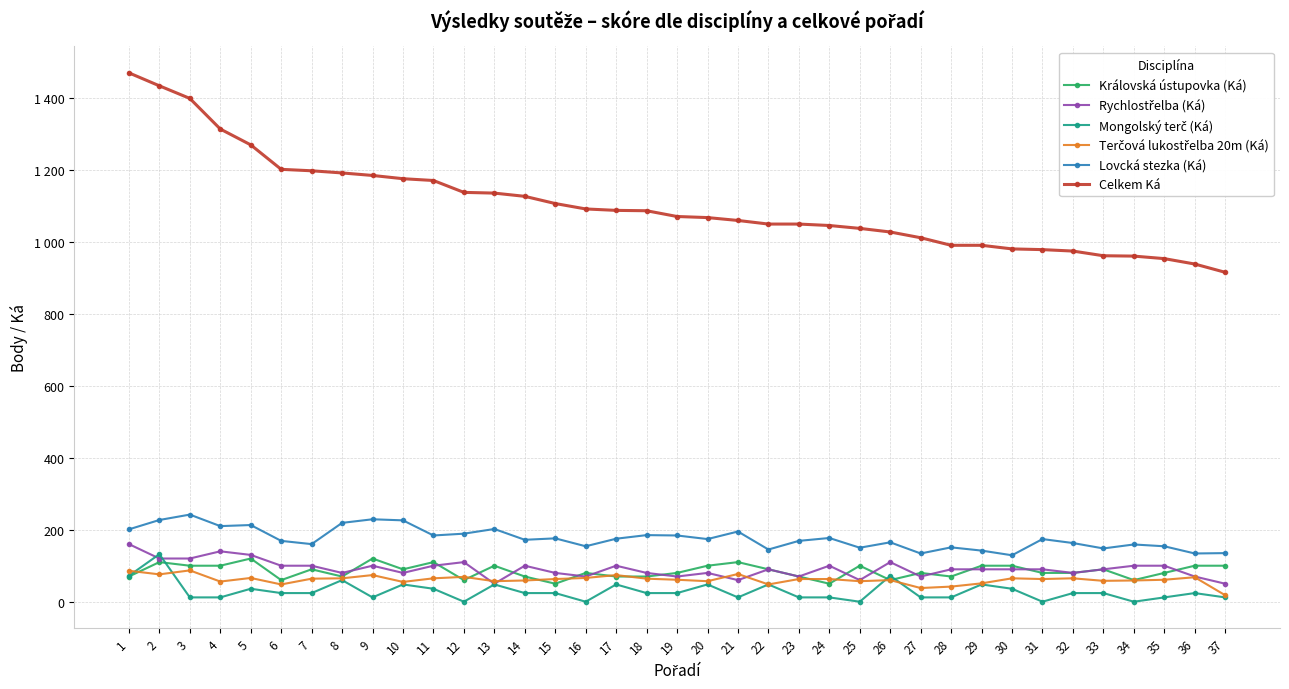

Is this an area chart (filled region under the line)?

No